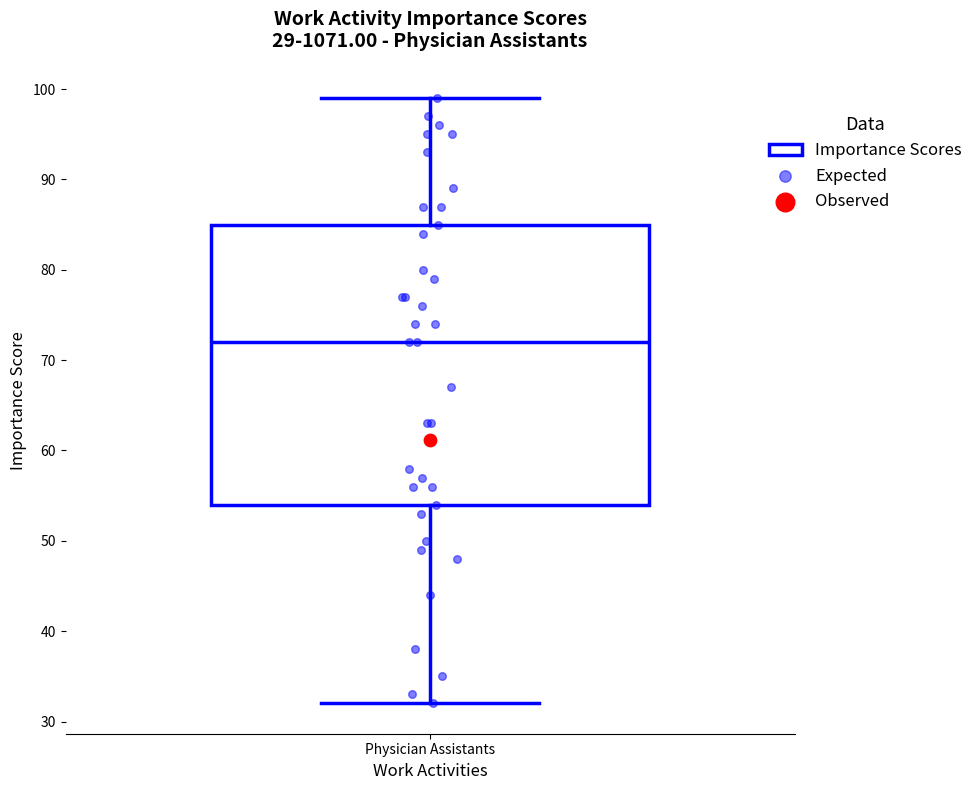

Transcribe this box plot: give where the median line is, the range the box spans, and where the two whiskers end, as read against the y-axis. The values are not printed on the chart, so give them approximately, as read against the axis.

median 72, box 54 to 85, whiskers 32 to 99